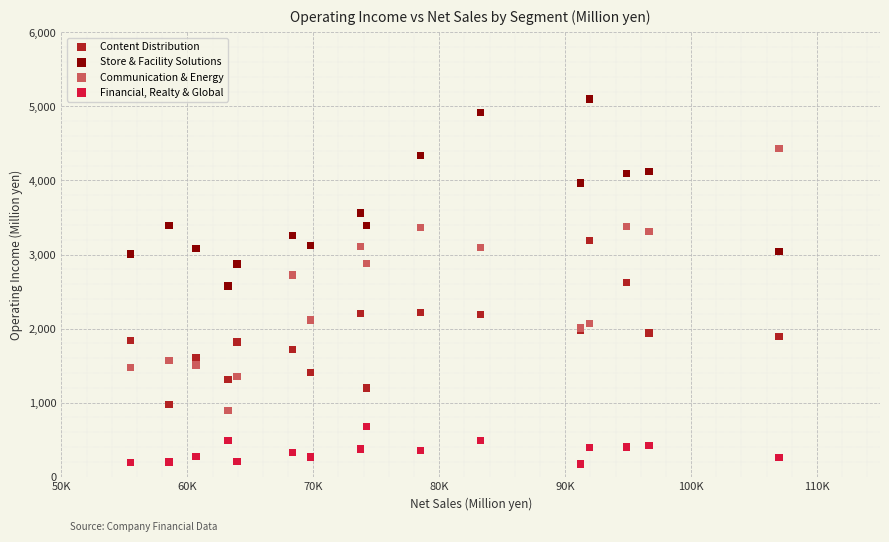

Which series has the widest spread of Y values?

Communication & Energy